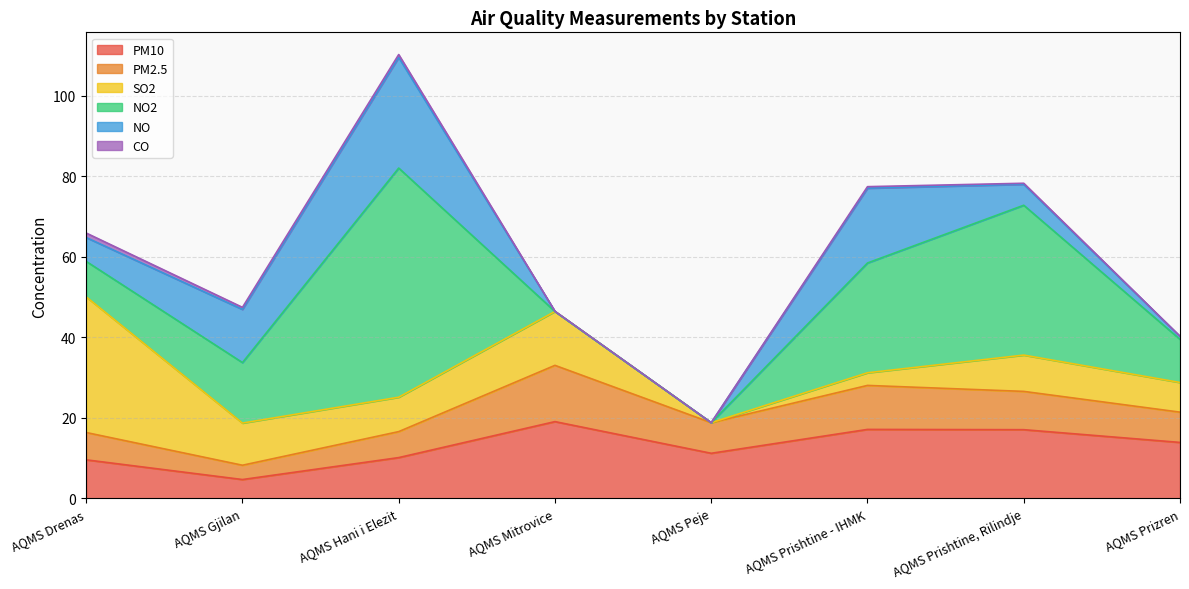

How many times do NO2 and CO cross each other?

1